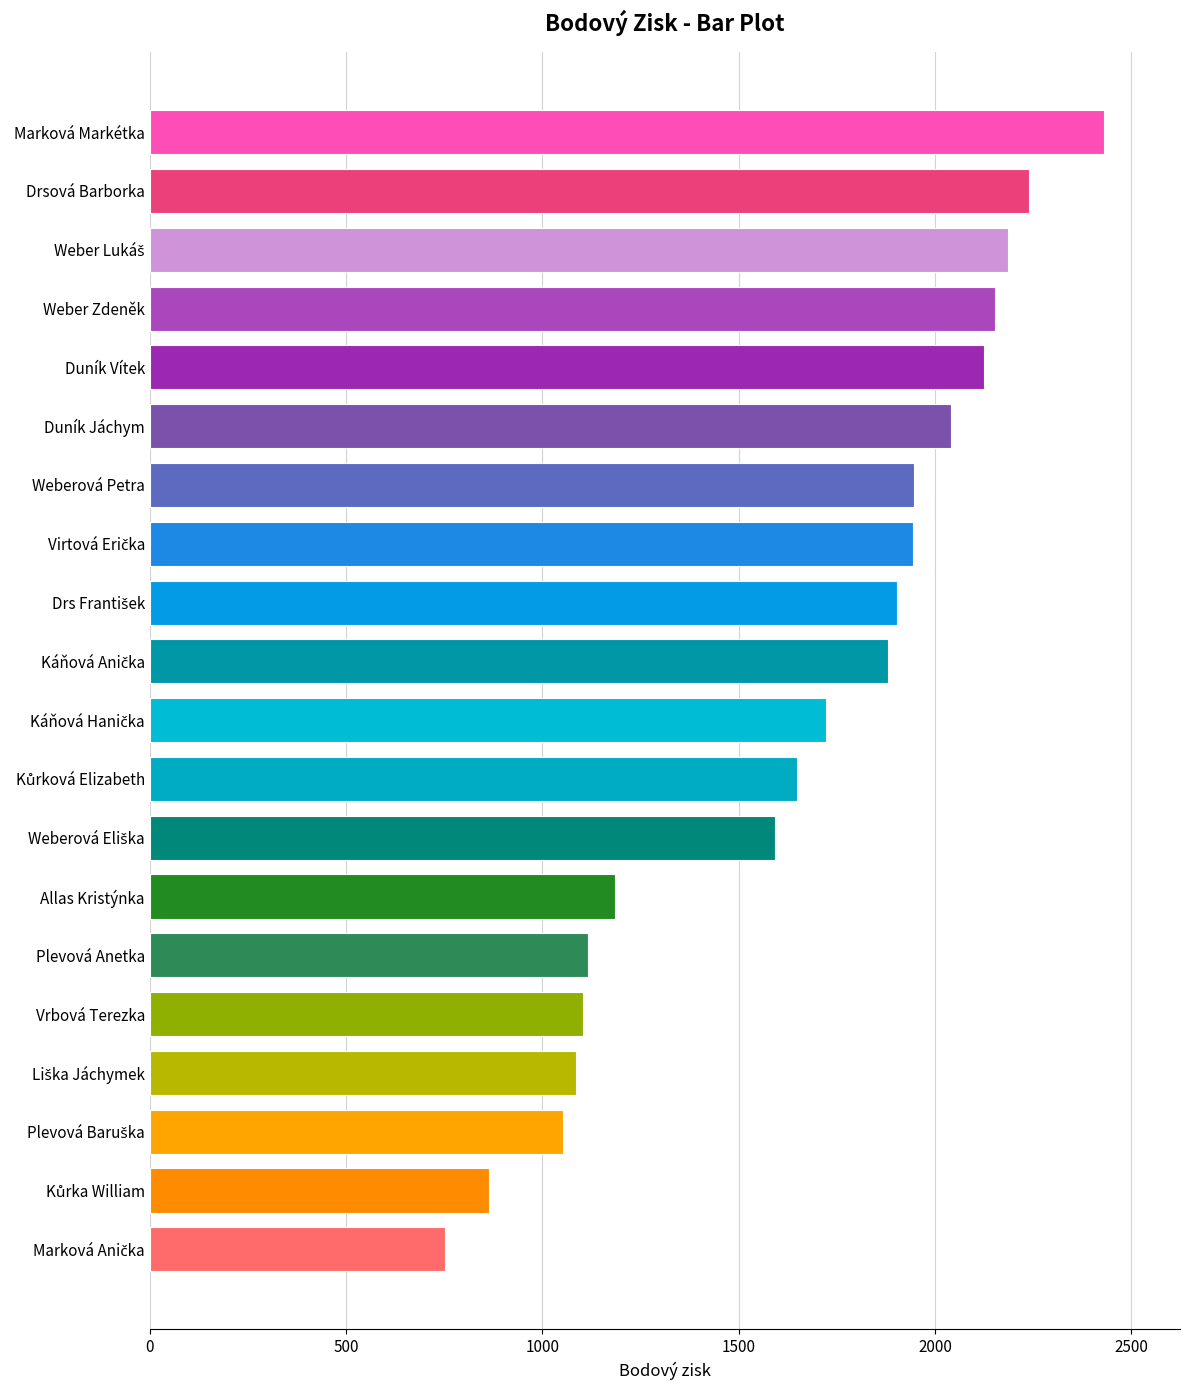

Does the chart contain any negative values?

No